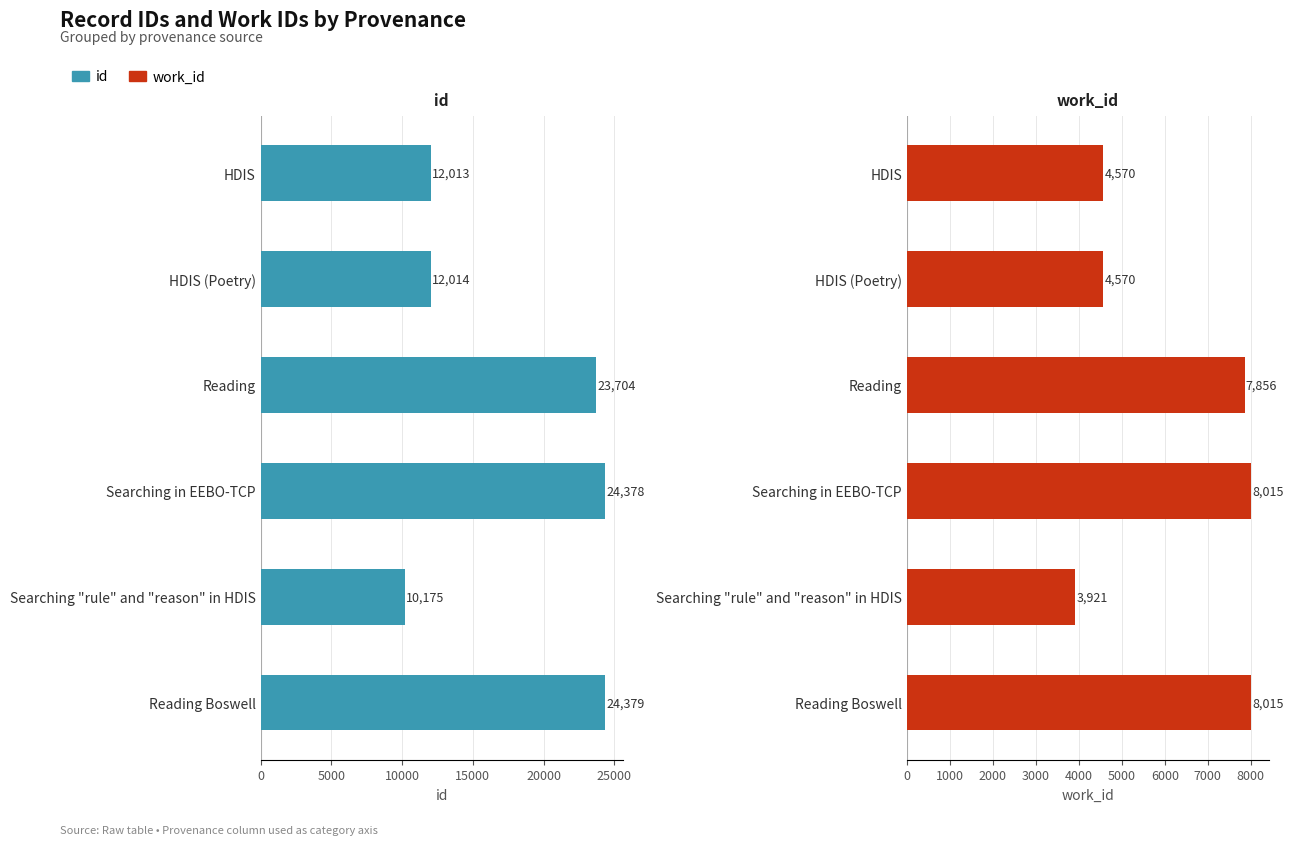

What is the sum of the work_id values at Reading Boswell and HDIS?

12585